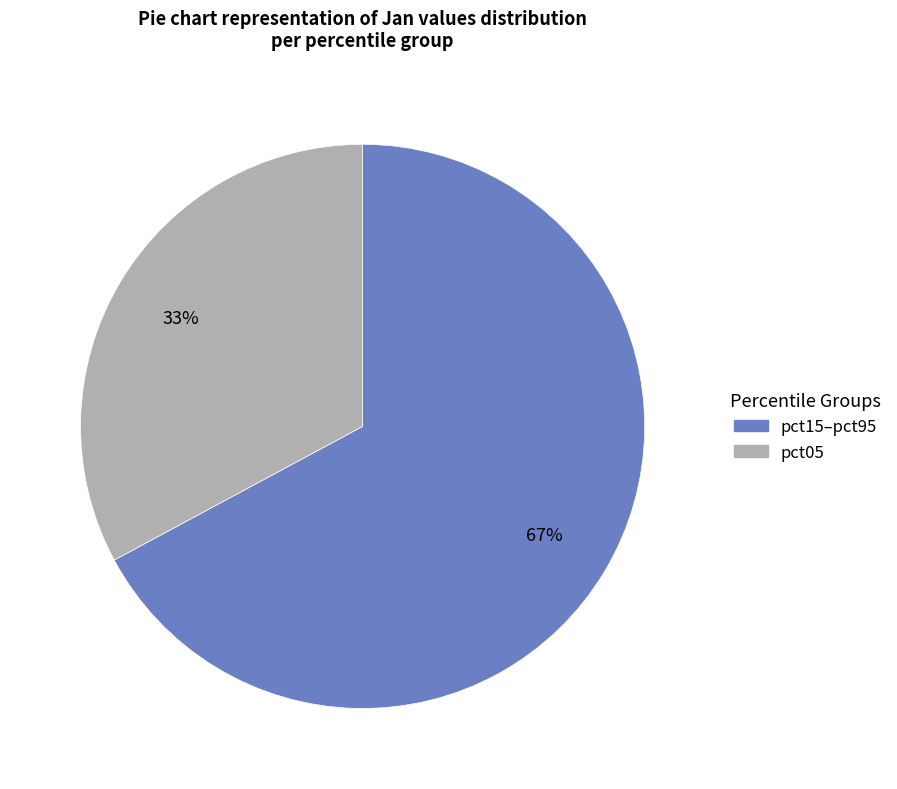

To the nearest percent, what is the difference between the largest and smallest slice percentages?

34%